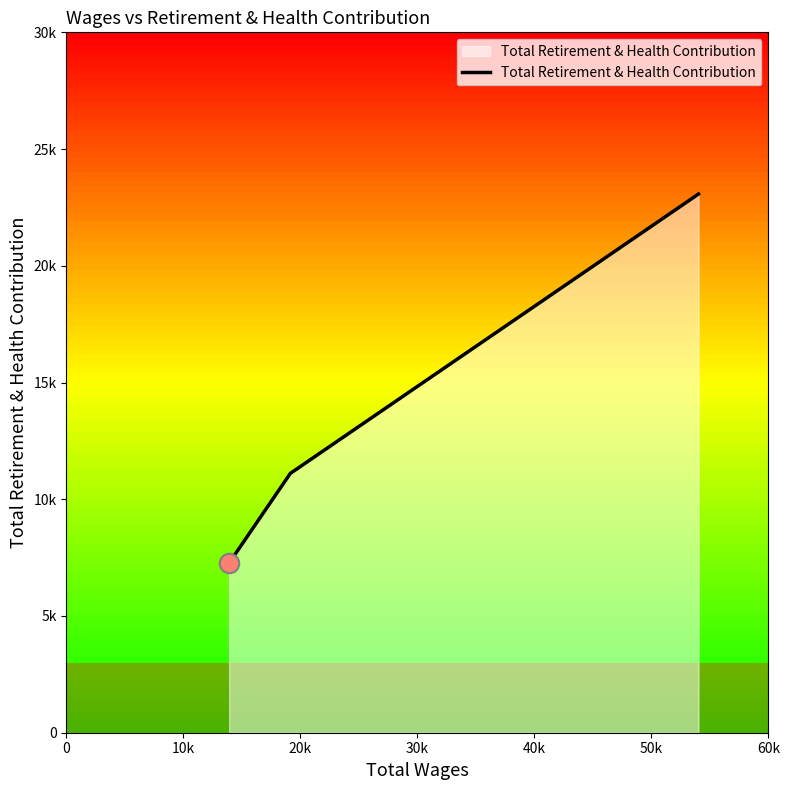

Is this an area chart (filled region under the line)?

Yes